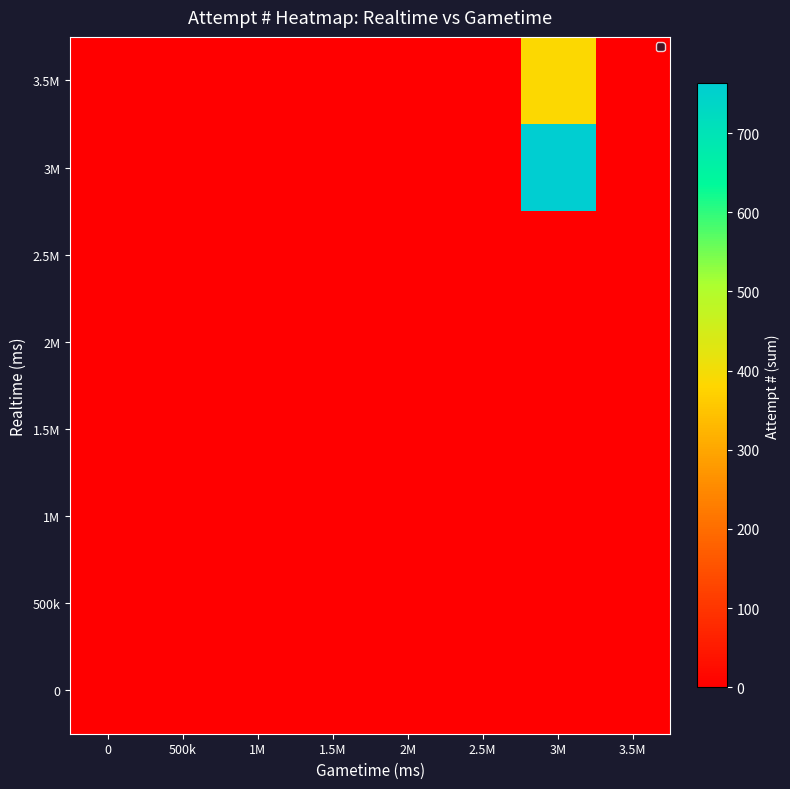

Rank the series by their maximum value, from lowest to highest.

0, 500k, 1M, 1.5M, 2M, 2.5M, 3.5M, 3M